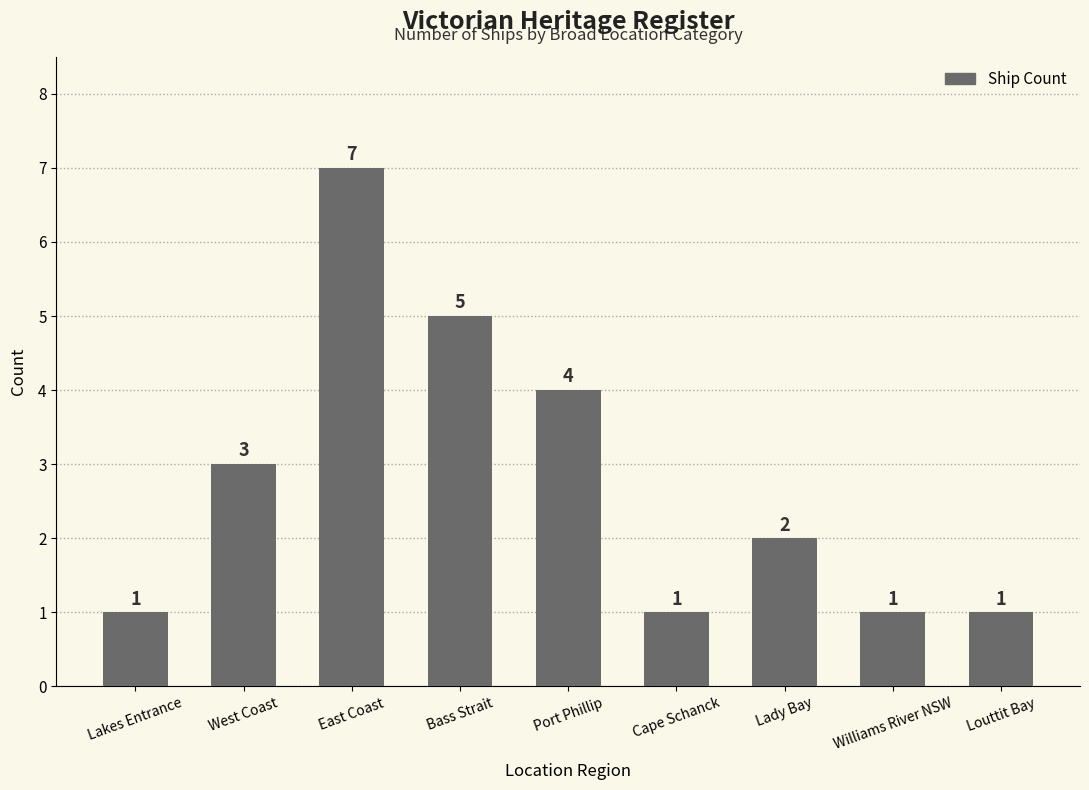

What is the sum of the values at Williams River NSW and Port Phillip?

5